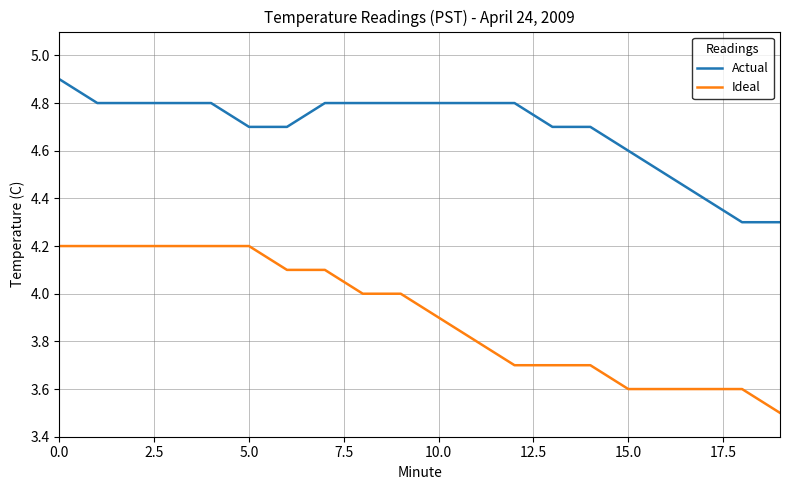

What is the difference between the second highest and second lowest values in the Actual series?

0.5